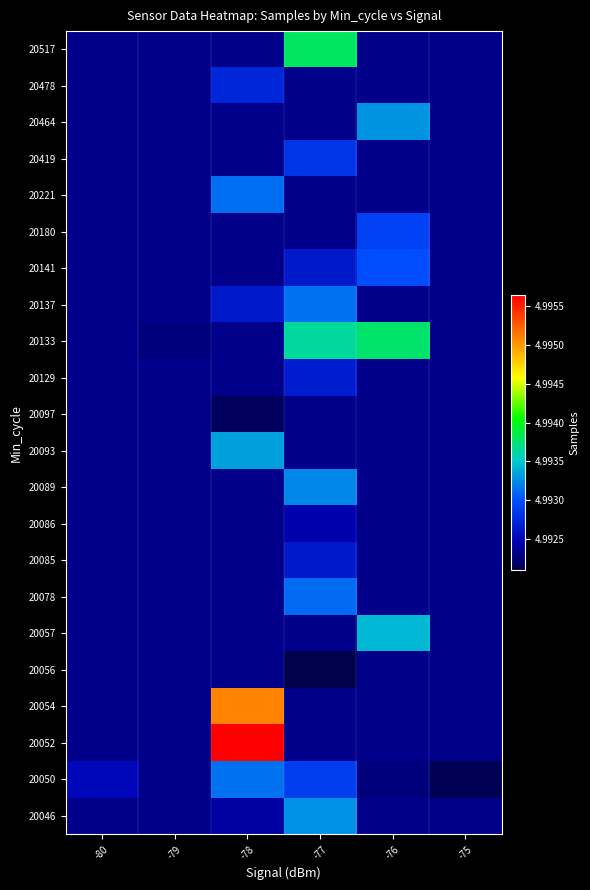

Which has a higher value, -80 or -78?

-78